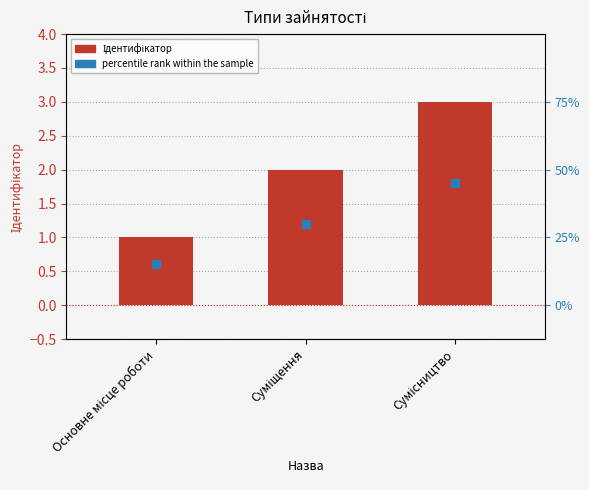

Approximately how many times larger is the value at Суміщення compared to Сумісництво?

0.7